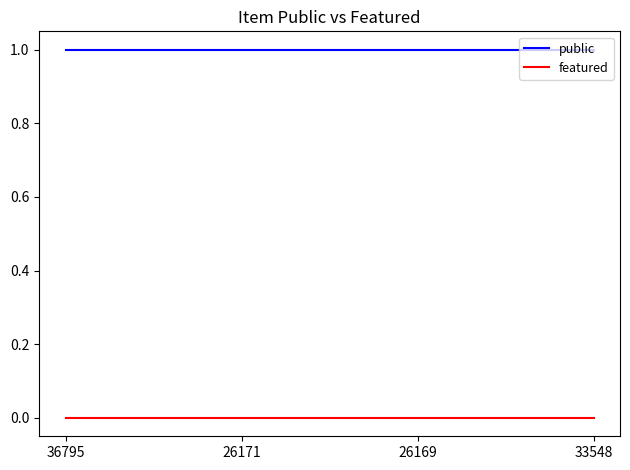

True or false: featured and public cross at least once.

False